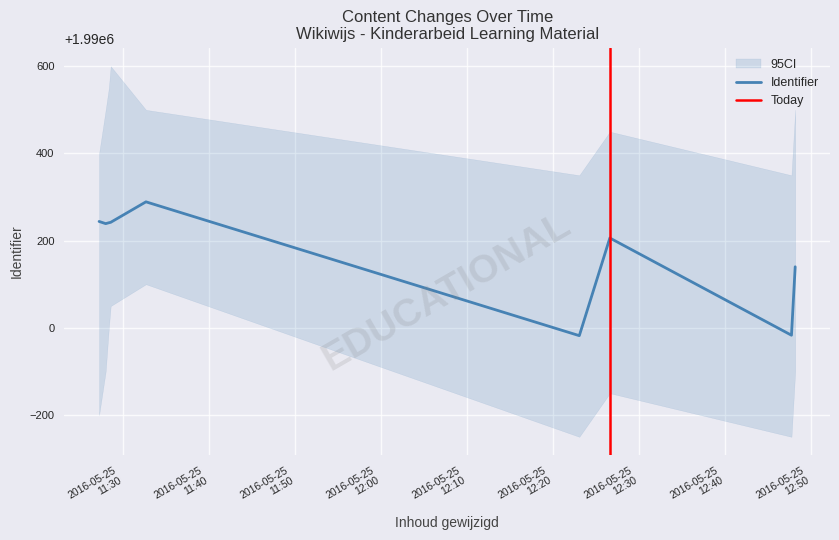

What is the ratio of the value at 2016-05-25 12:23:03 to the value at 2016-05-25 11:32:40?

1.0